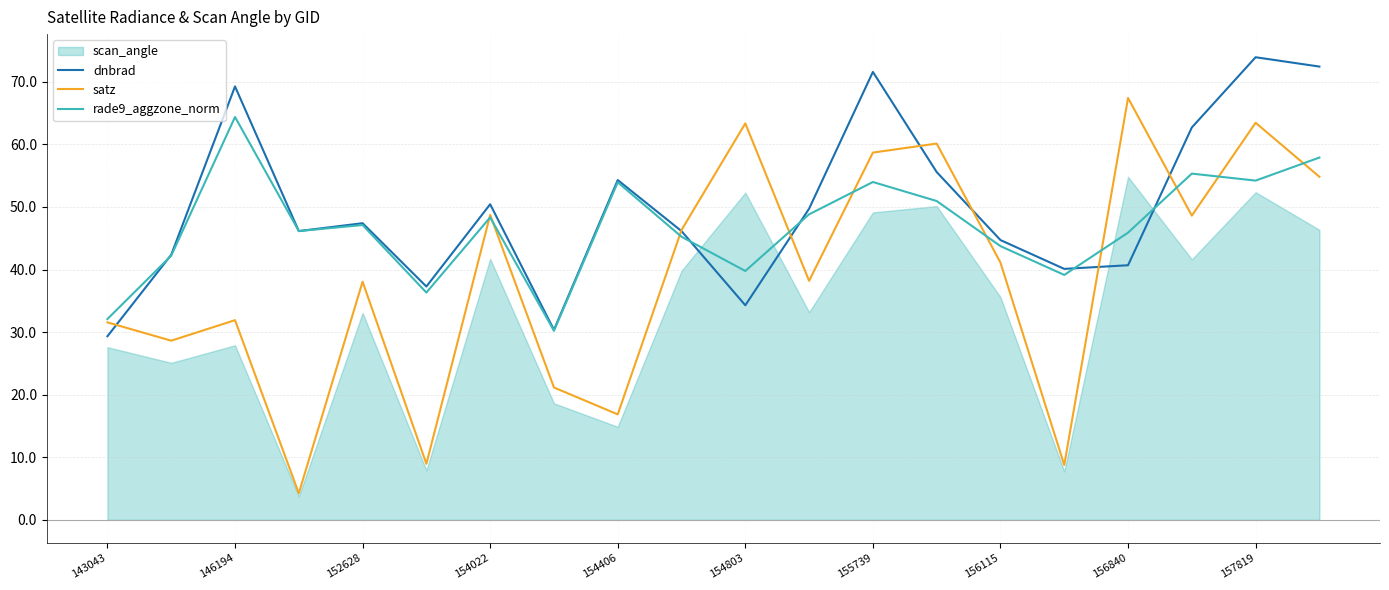

What is the difference between the second highest and minimum values in the satz series?

59.2